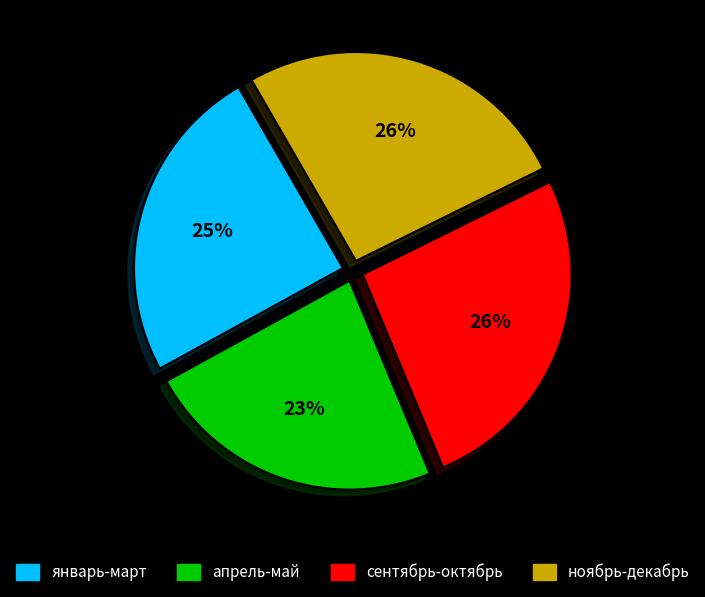

What is the ratio of the value at январь-март to the value at апрель-май?

1.1